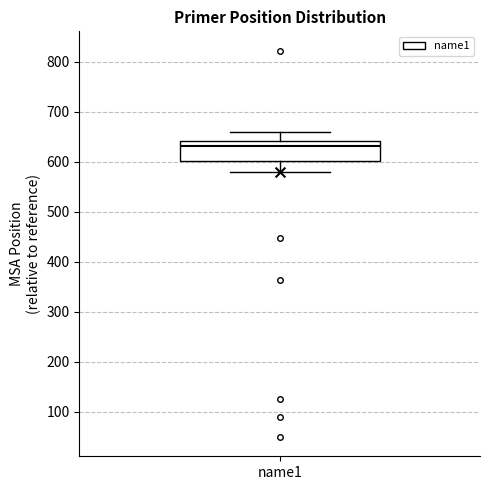

Transcribe this box plot: give where the median line is, the range the box spans, and where the two whiskers end, as read against the y-axis. The values are not printed on the chart, so give them approximately, as read against the axis.

median 630, box 600 to 640, whiskers 580 to 660